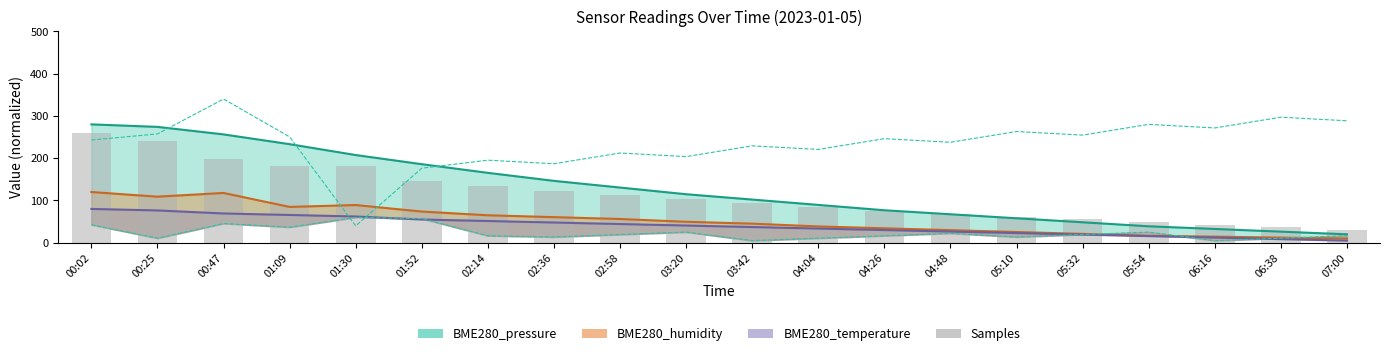

What is the change in value from 01:30 to 02:36?

-59.6